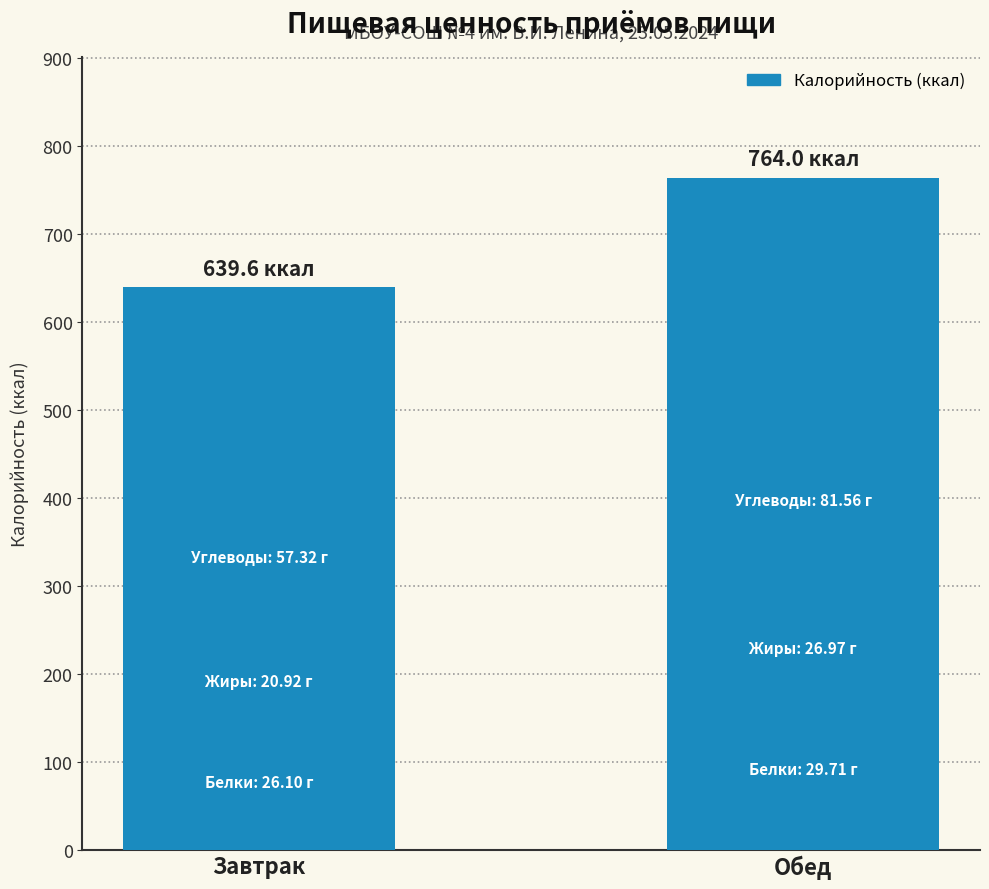

What is the sum of all values?

1403.6